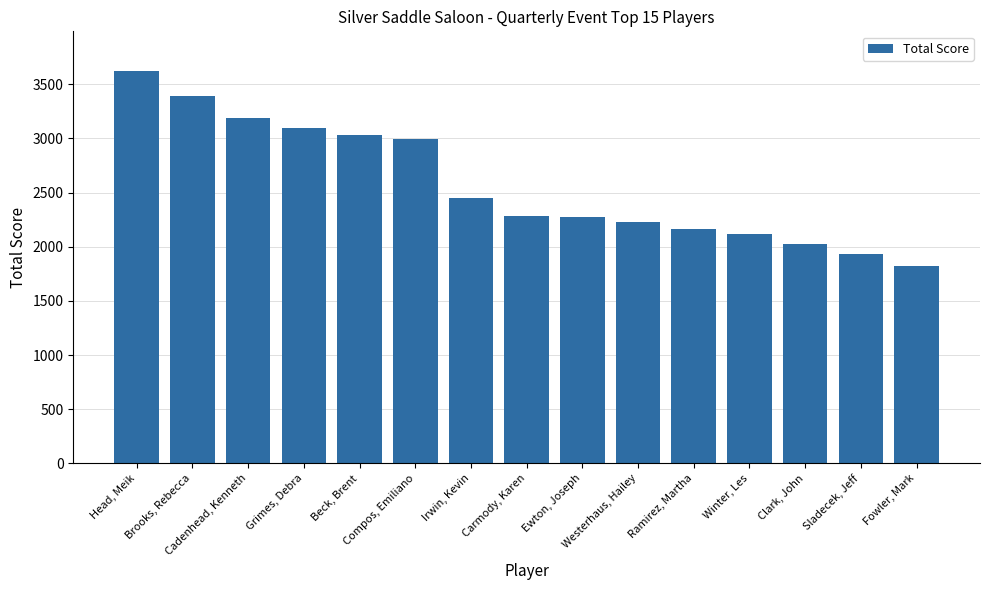

What is the value of the 1st bar from the left?

3625